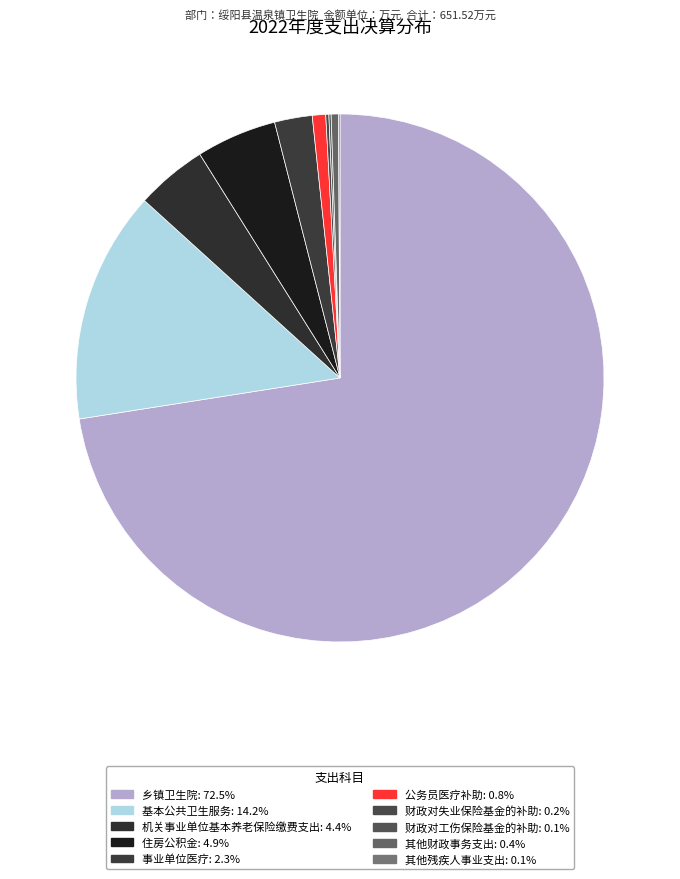

Combined, what portion of the pie is 基本公共卫生服务 and 公务员医疗补助?

15.0%